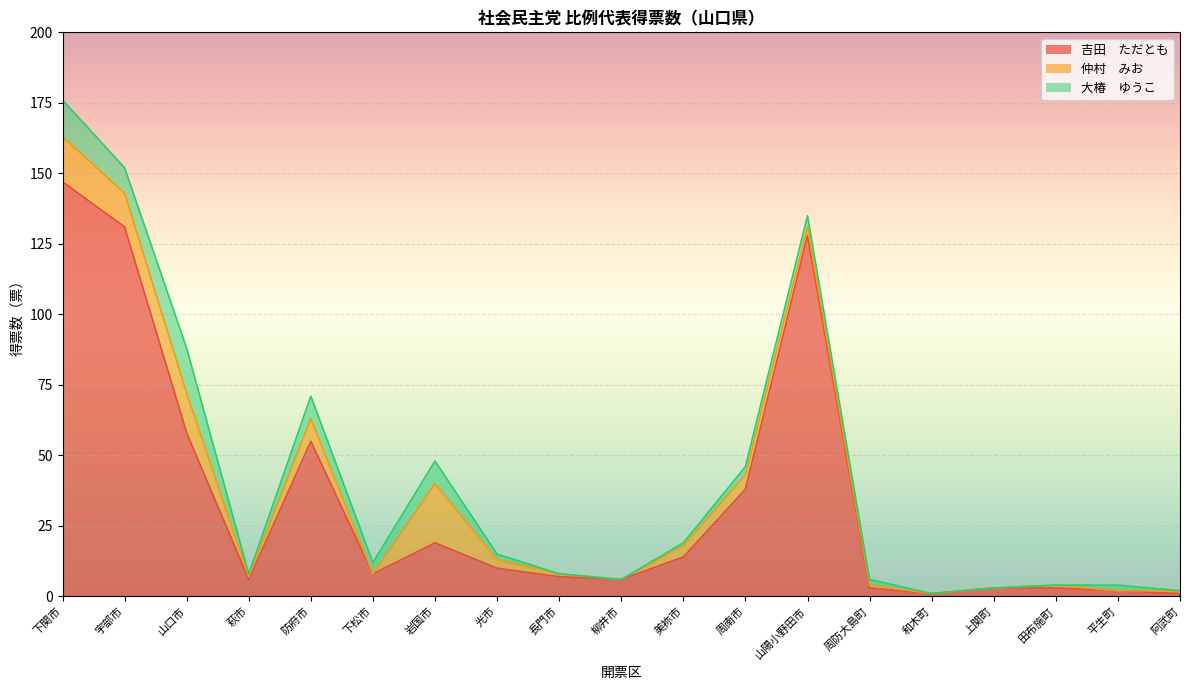

What is the highest value of the 大椿　ゆうこ series?

16